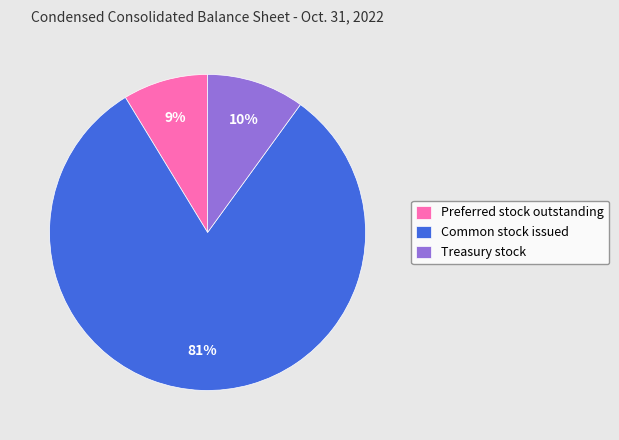

Combined, do Treasury stock and Common stock issued account for over 50%?

Yes